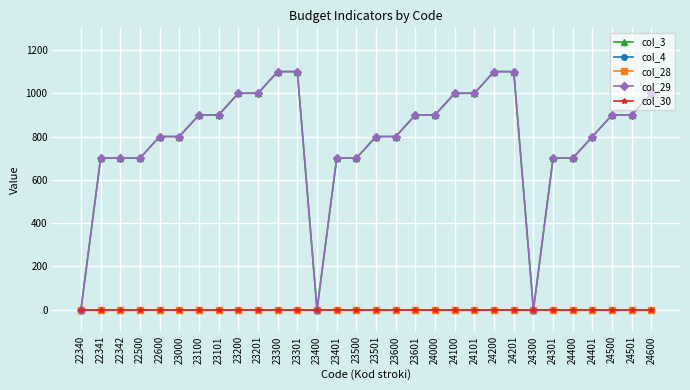

Is this an area chart (filled region under the line)?

No